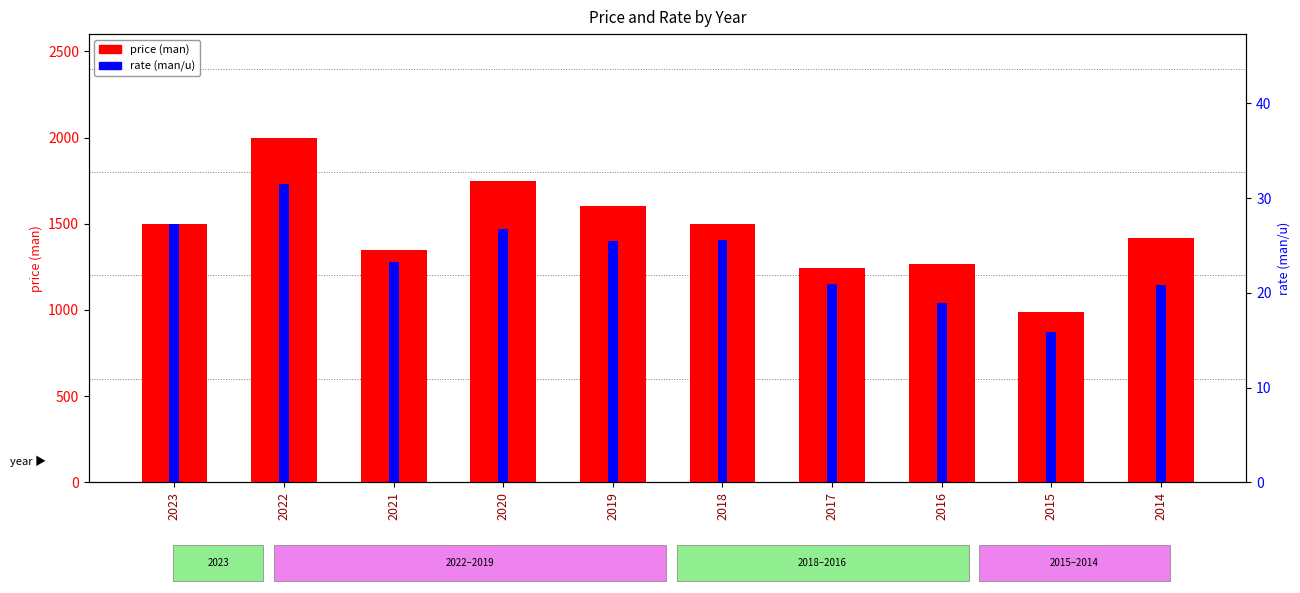

Does the chart contain any negative values?

No